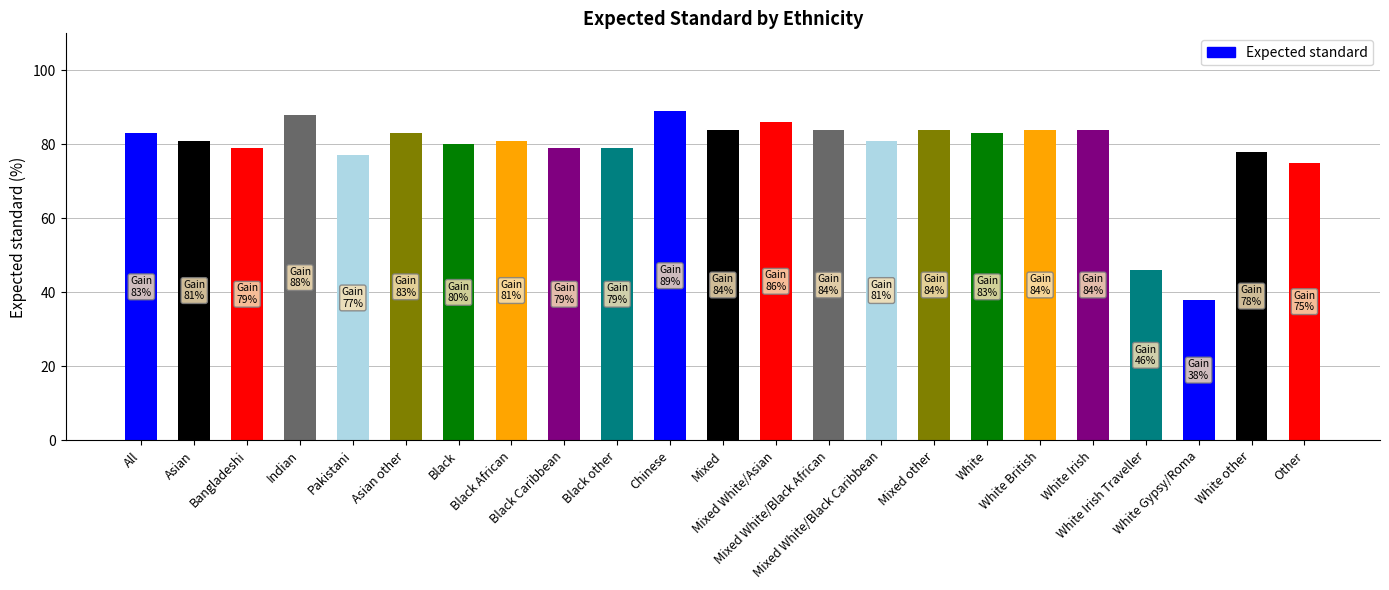

Does the chart contain any negative values?

No